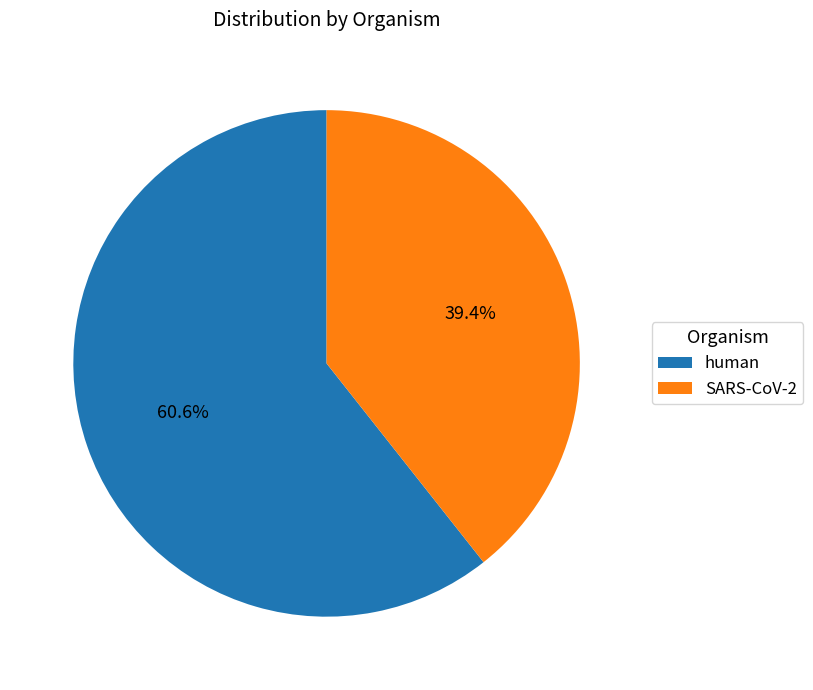

Which has a higher value, human or SARS-CoV-2?

human